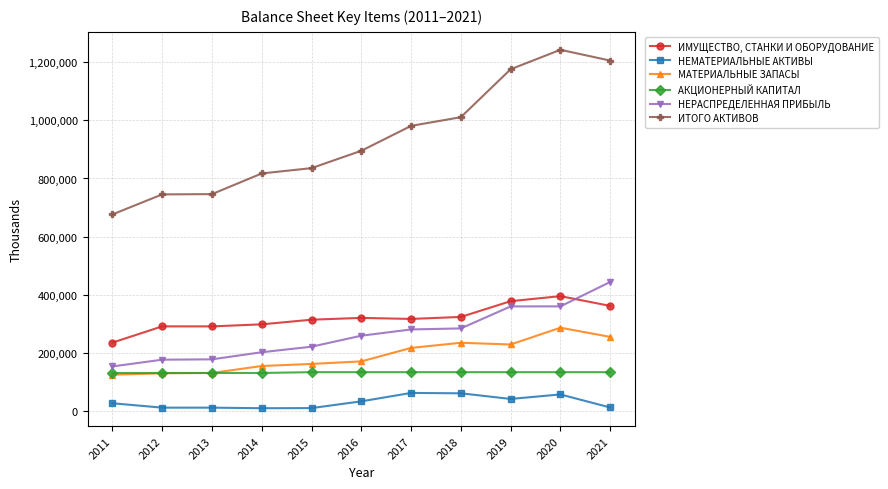

True or false: ИТОГО АКТИВОВ has more than 0 interior local peaks.

True